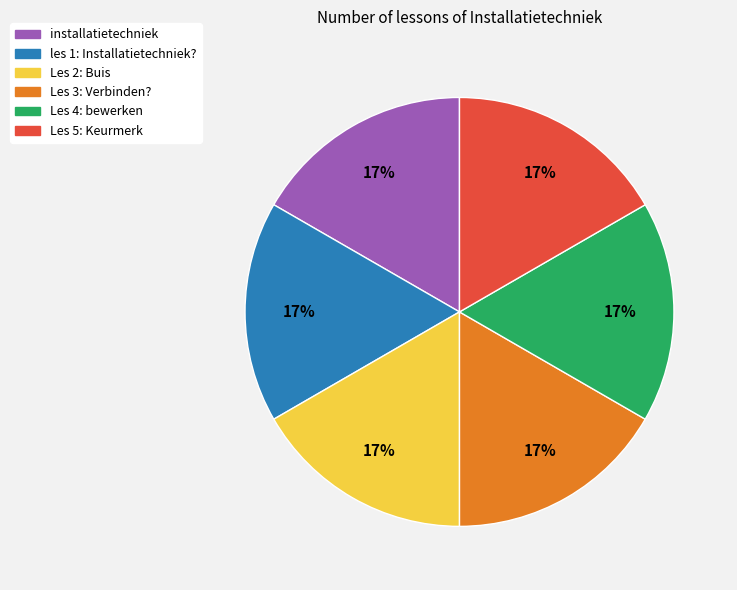

True or false: Les 5: Keurmerk accounts for 27% of the total.

False